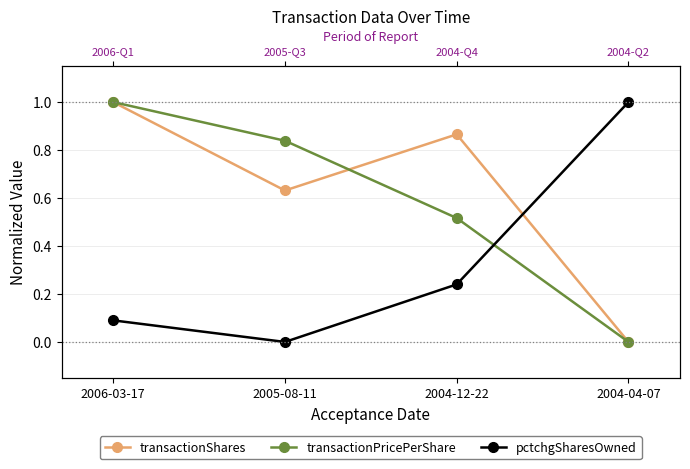

What is the approximate value of transactionShares at 2005-08-11?

0.6